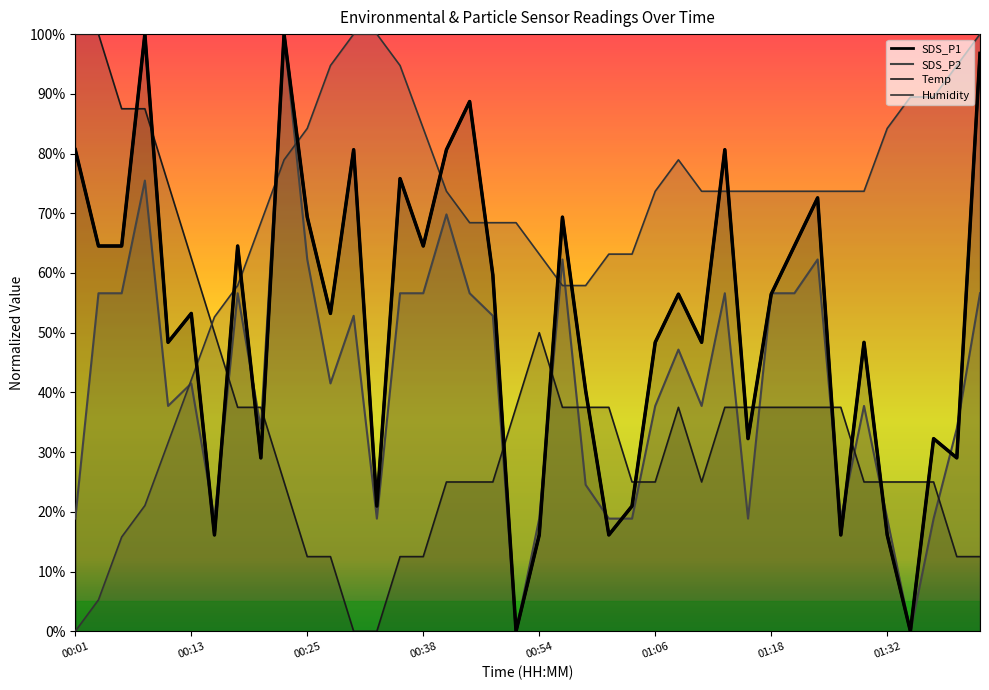

List the labels in order of Temp value, smallest first.

12, 13, 10, 11, 14, 15, 38, 39, 9, 16, 17, 18, 24, 25, 27, 34, 35, 36, 37, 01:32, 8, 19, 21, 22, 23, 26, 28, 29, 30, 31, 32, 33, 01:18, 20, 01:06, 00:54, 00:25, 00:38, 00:01, 00:13